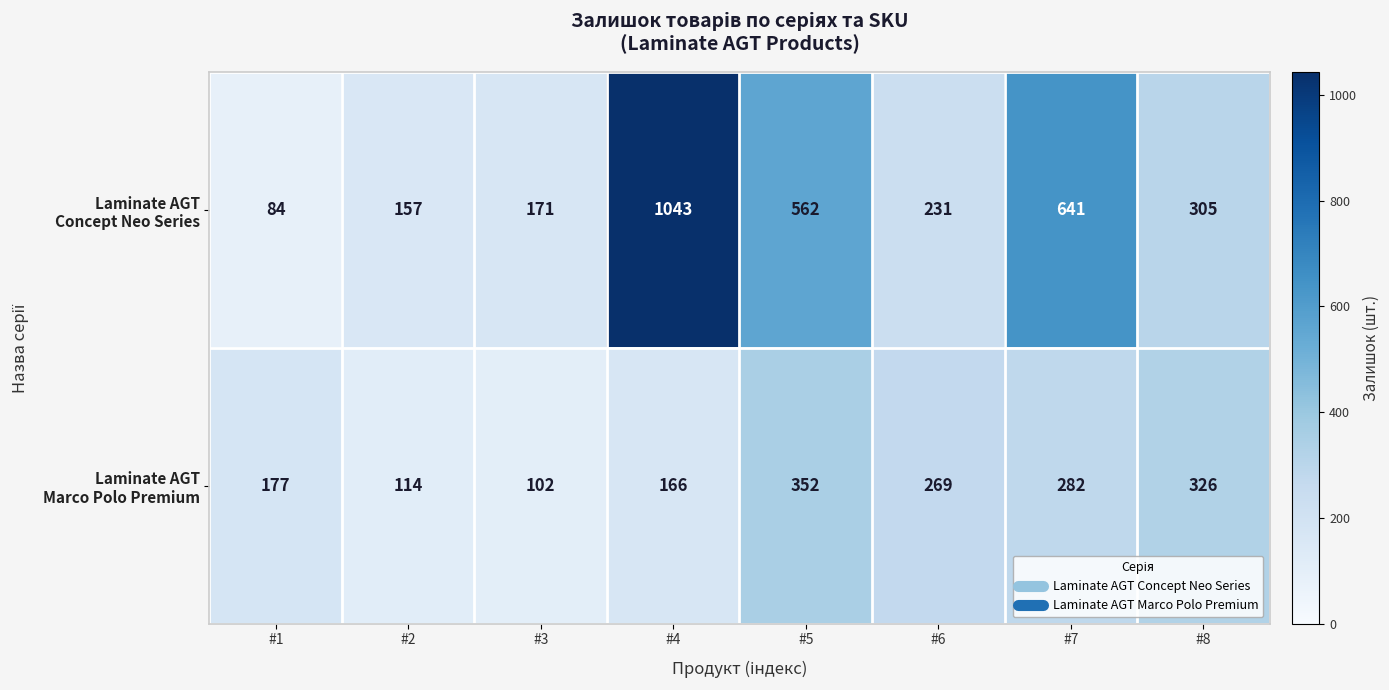

At which category is the sum across all series the highest?

#4